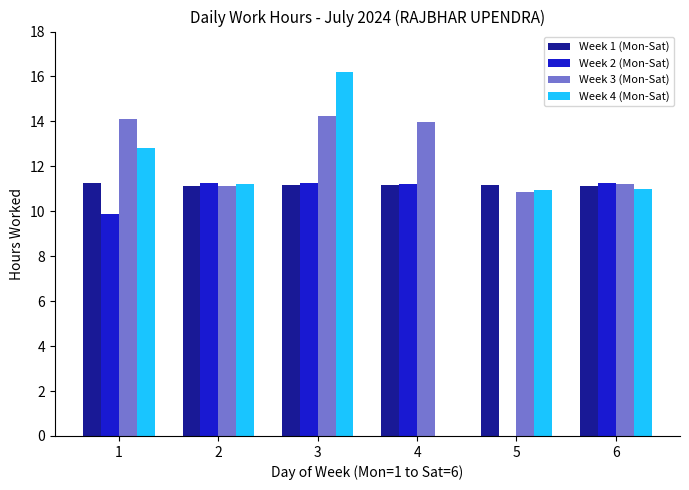

Count the number of data series in this chart.

4